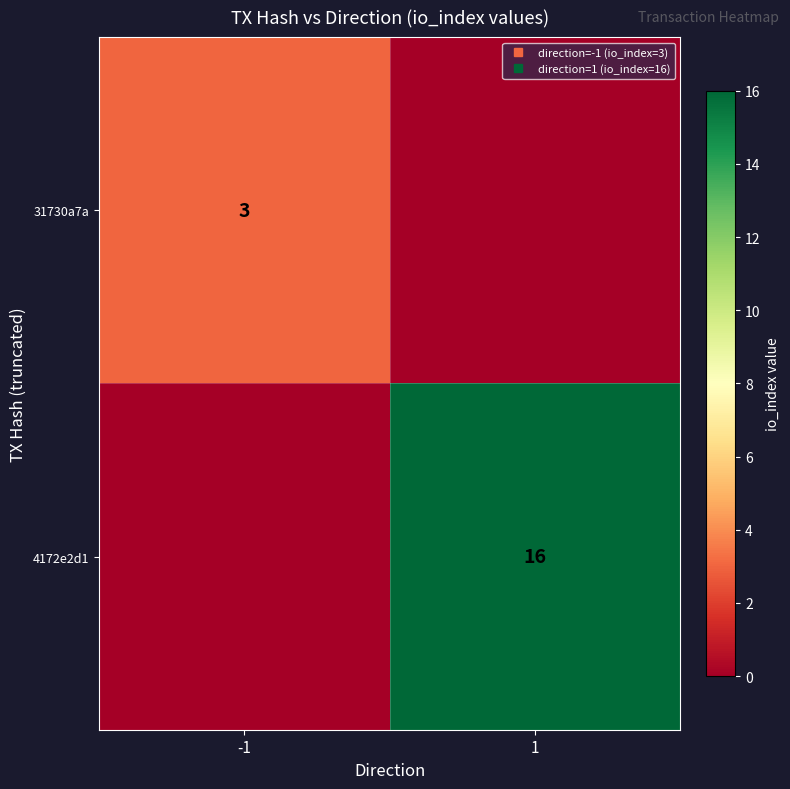

What value does the 31730a7a series have at -1?

3